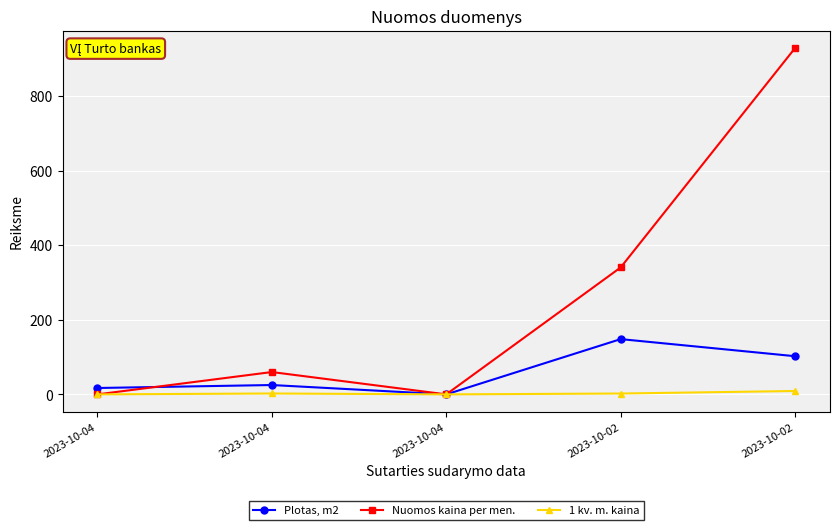

Between 2023-10-04 and 2023-10-02, which series saw the biggest shift?

Nuomos kaina per men.